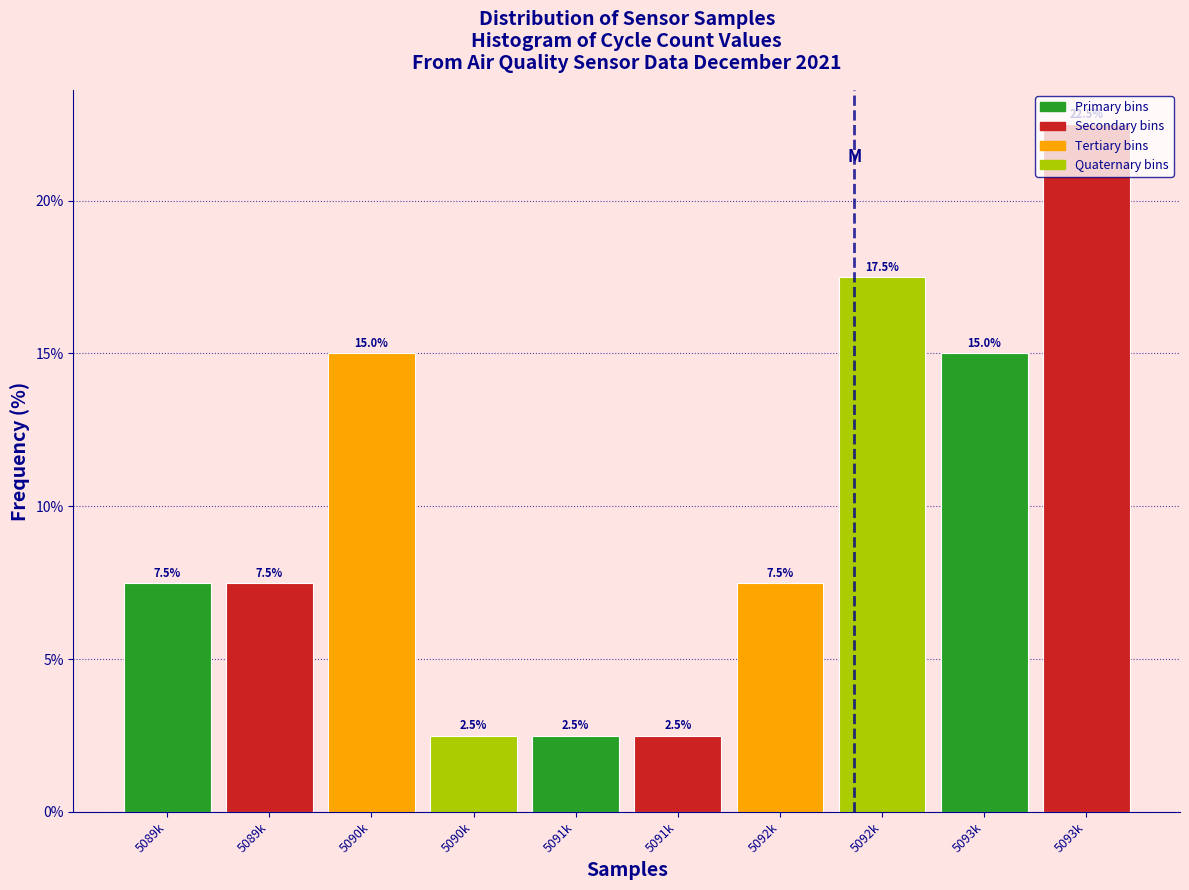

Does the chart contain any negative values?

No